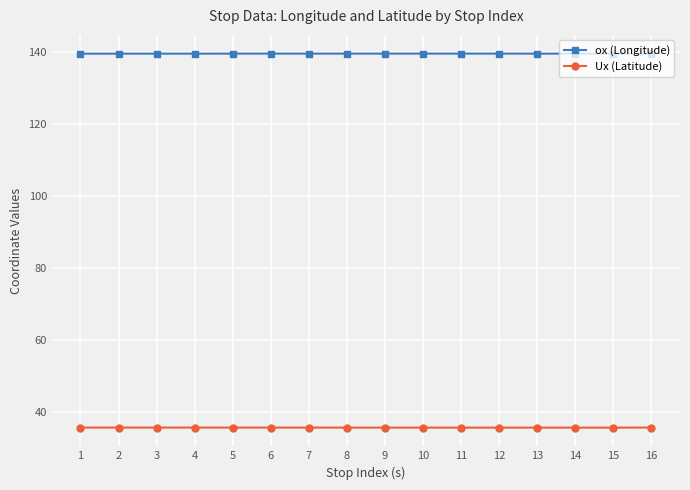

Is this an area chart (filled region under the line)?

No